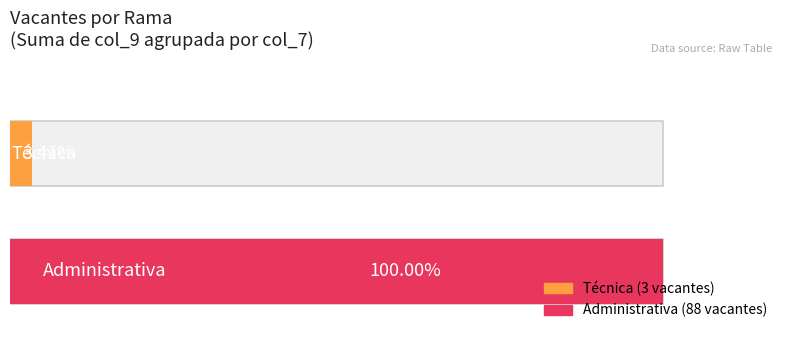

The value of Técnica at 18 is 0. True or false?

True